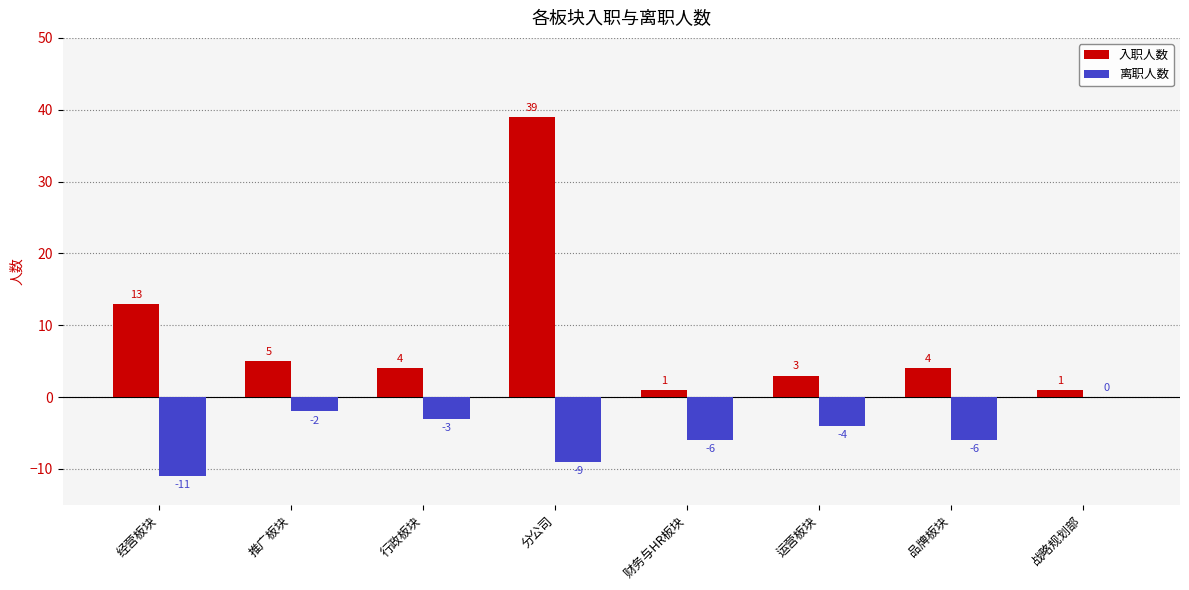

True or false: 入职人数 has a value of 5 at 推广板块.

True